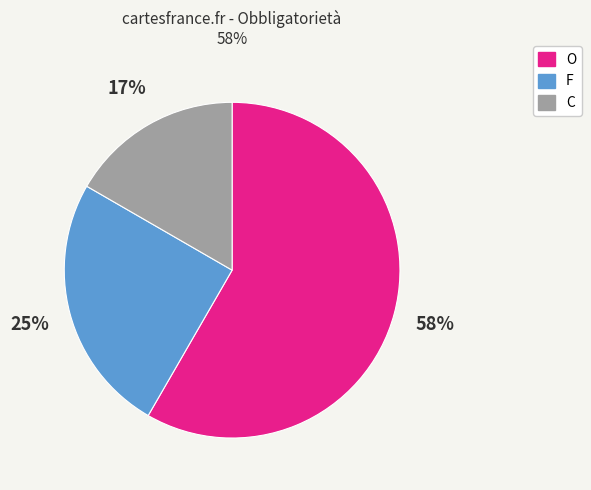

Does any single category account for the majority?

Yes